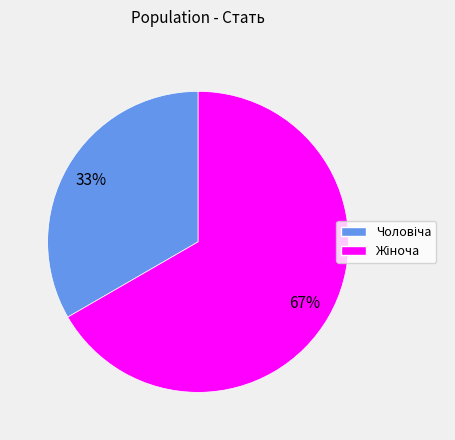

How many slices are in this pie chart?

2